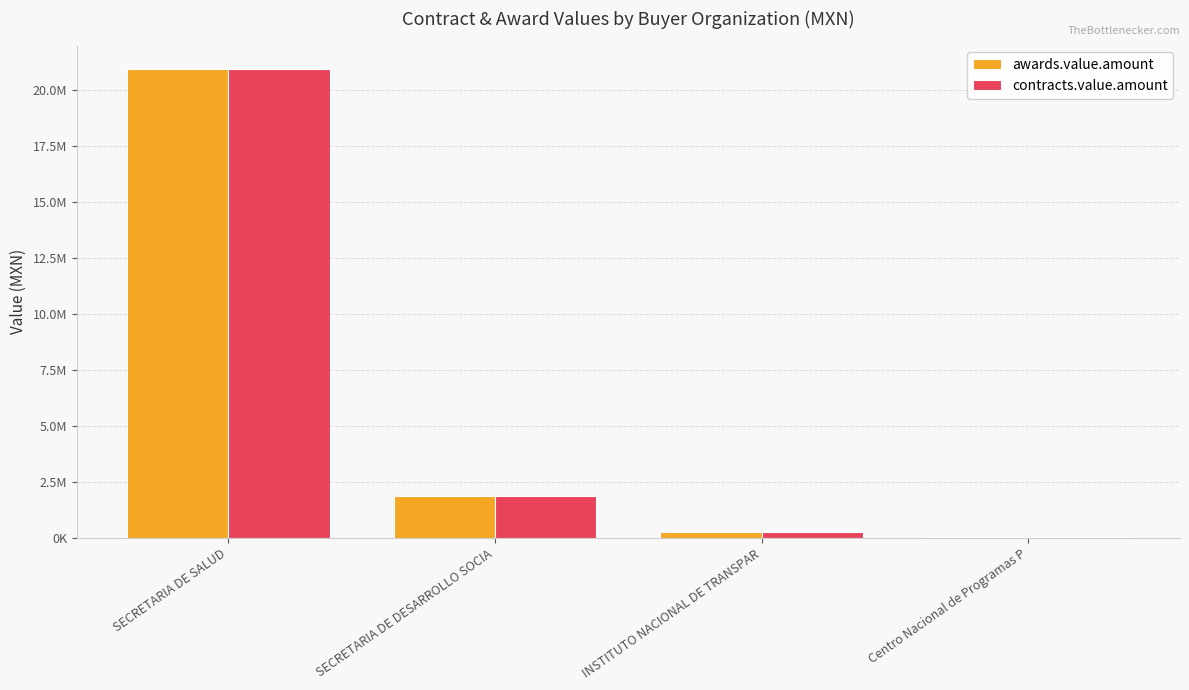

At which category is the sum across all series the highest?

SECRETARIA DE SALUD